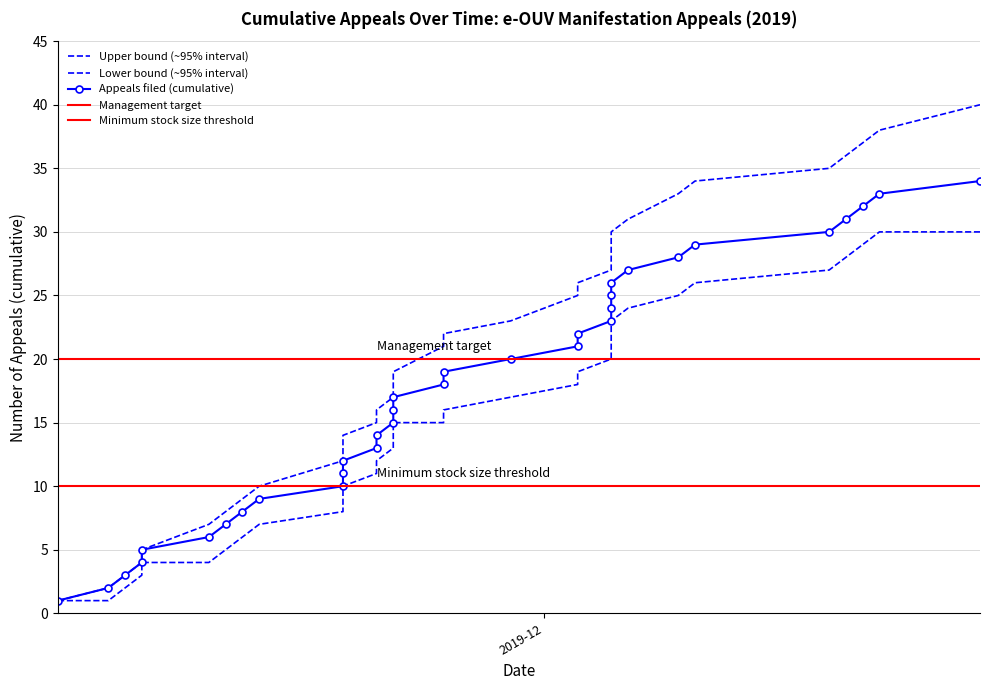

What is the sum of all Appeals filed (cumulative) values?

595